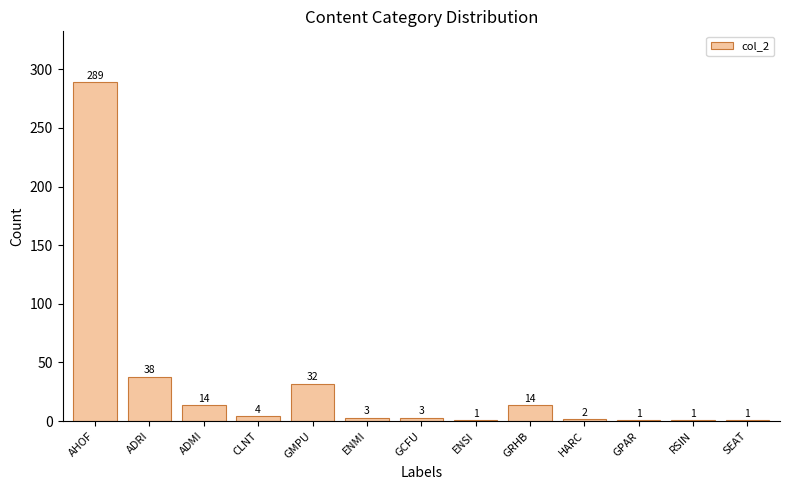

What is the label of the 6th bar from the right?

ENSI